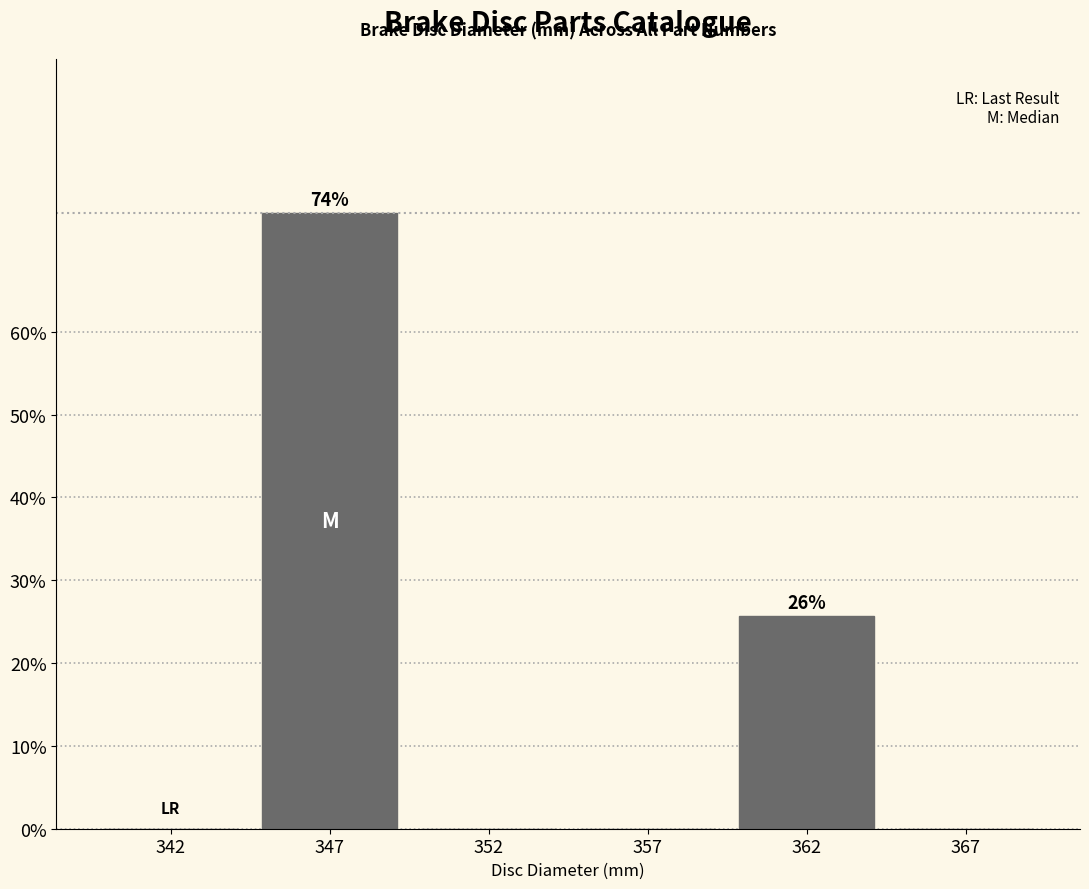

Reading right to left, list all the values displayed in this chart.

367=0.0	362=25.6	357=0.0	352=0.0	347=74.4	342=0.0